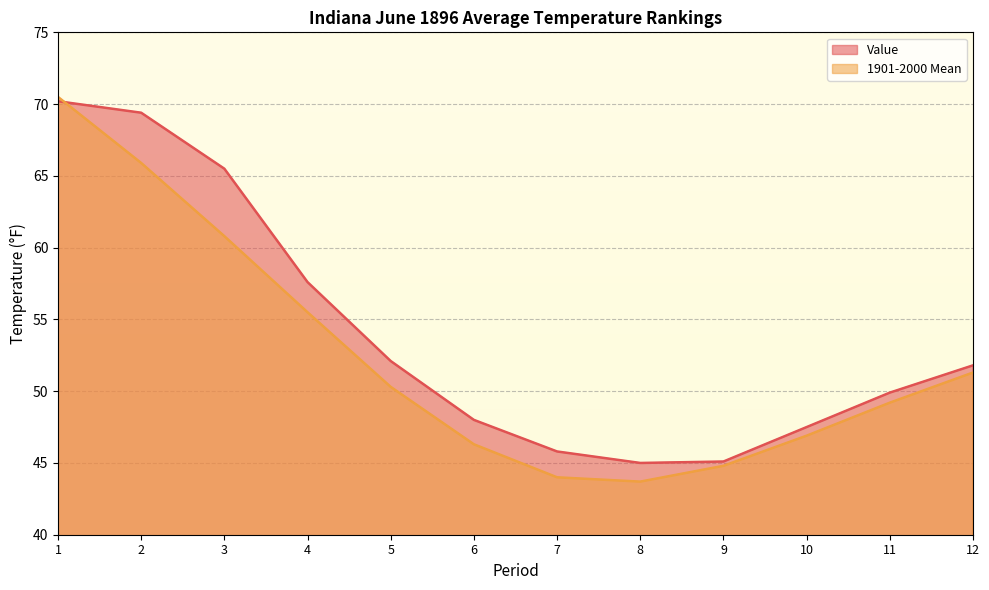

Which series has the largest total across all categories?

Value